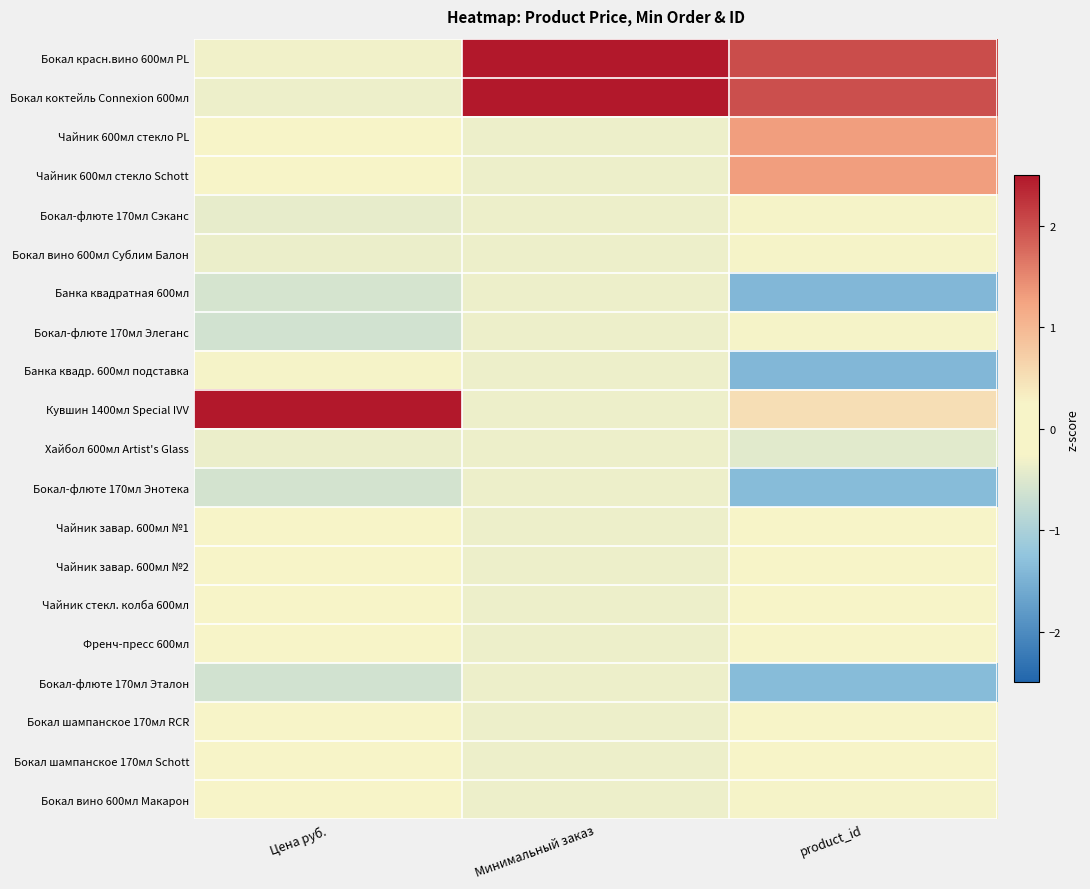

What is the total value across all series at Цена руб.?

-1.7